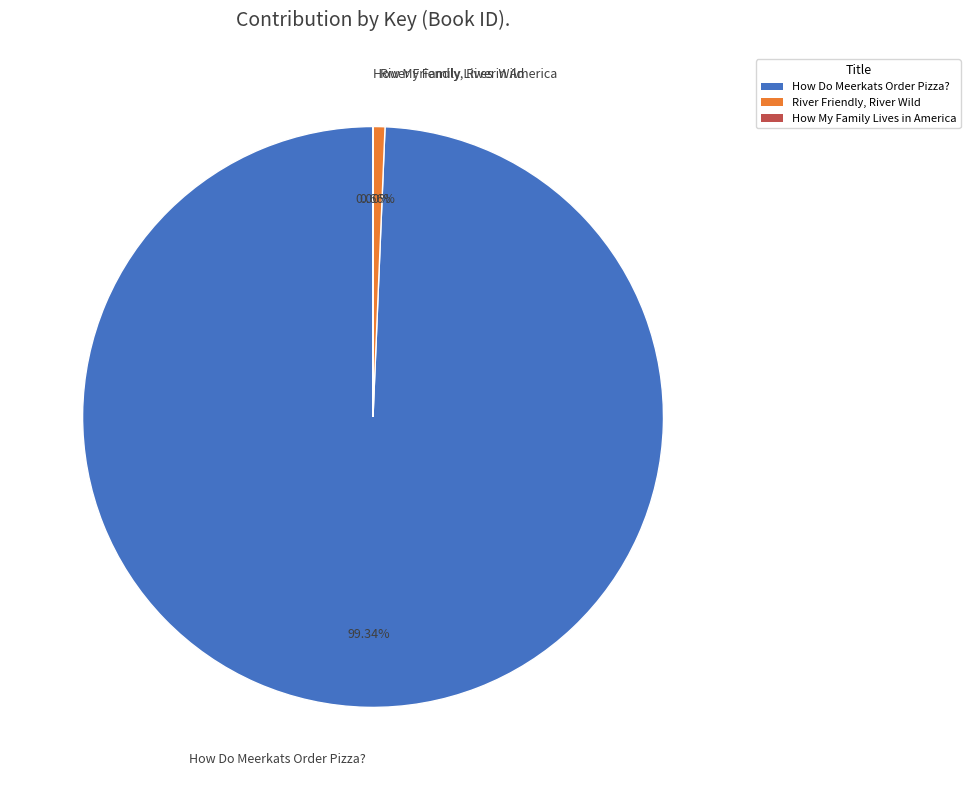

Which slice is the largest?

How Do Meerkats Order Pizza?